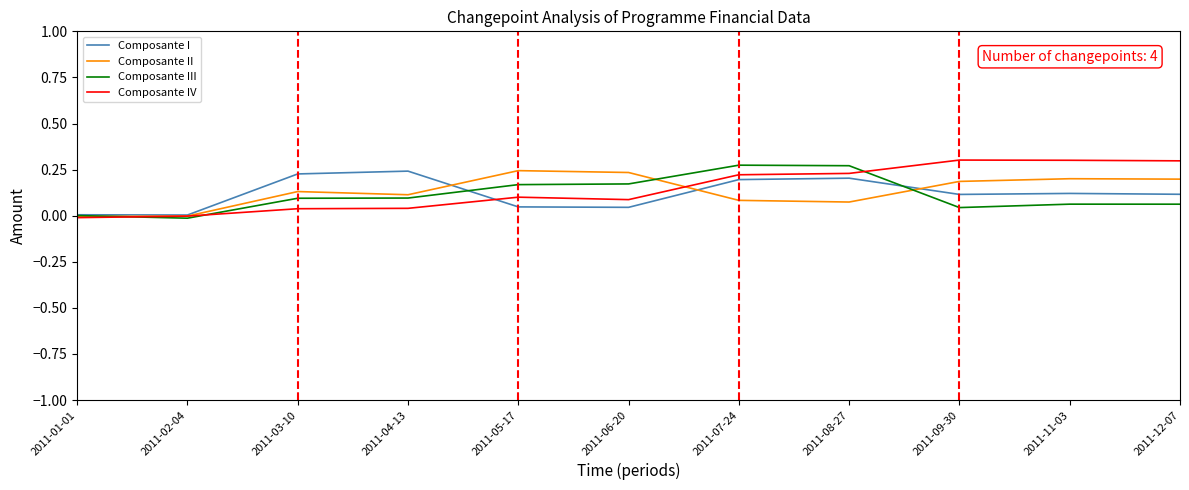

How many lines are shown in the chart?

4